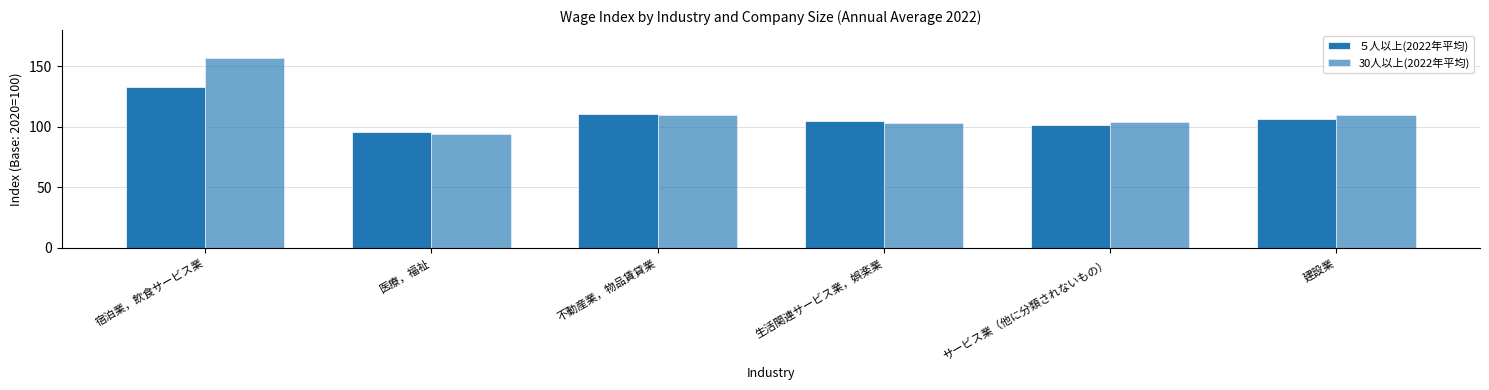

Does the chart contain any negative values?

No